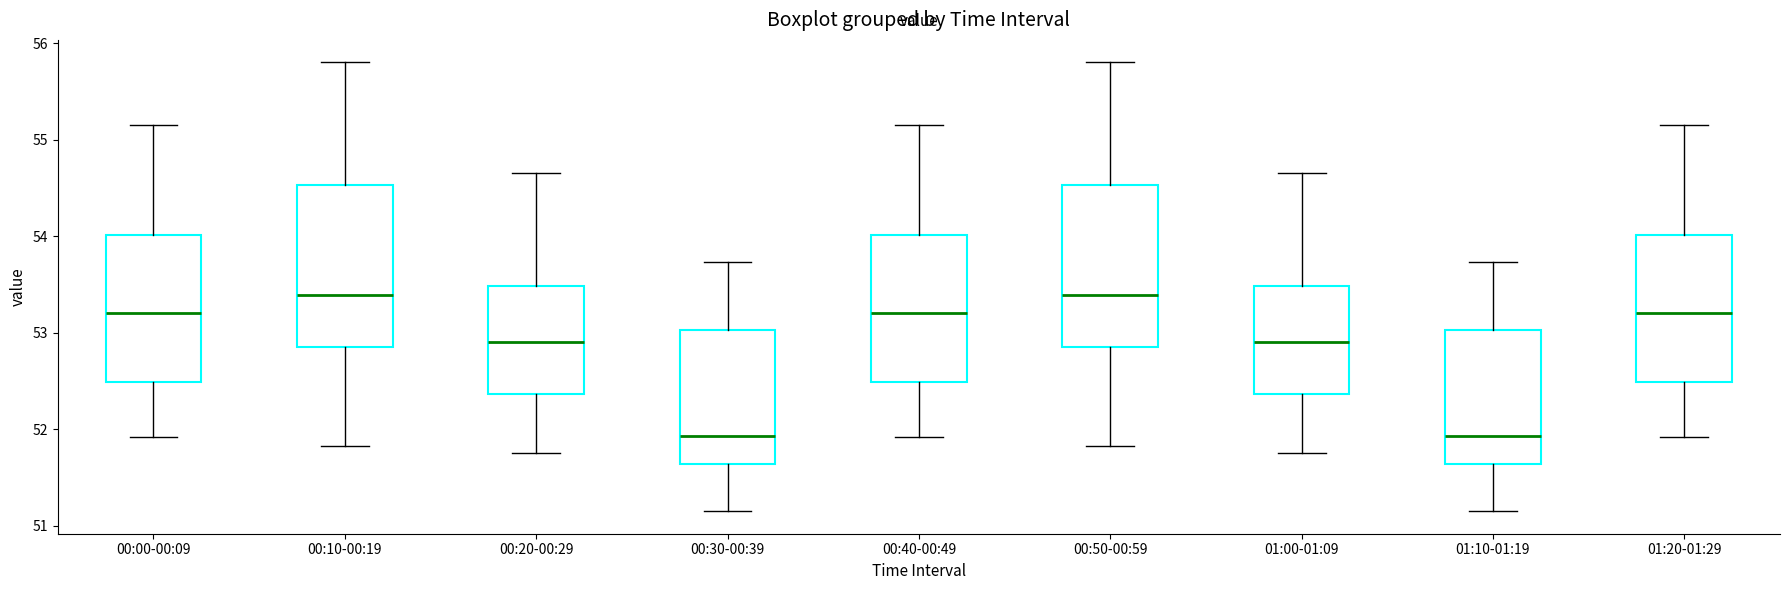

Reading left to right, transcribe this box plot: for each box, give where its median line is, the range the box spans, and where its two whiskers end, as read against the y-axis. The values are not printed on the chart, so give them approximately, as read against the axis.

00:00-00:09: median 53.2, box 52.5 to 54.0, whiskers 51.9 to 55.2
00:10-00:19: median 53.4, box 52.8 to 54.5, whiskers 51.8 to 55.8
00:20-00:29: median 52.9, box 52.4 to 53.5, whiskers 51.8 to 54.7
00:30-00:39: median 51.9, box 51.6 to 53.0, whiskers 51.2 to 53.7
00:40-00:49: median 53.2, box 52.5 to 54.0, whiskers 51.9 to 55.2
00:50-00:59: median 53.4, box 52.8 to 54.5, whiskers 51.8 to 55.8
01:00-01:09: median 52.9, box 52.4 to 53.5, whiskers 51.8 to 54.7
01:10-01:19: median 51.9, box 51.6 to 53.0, whiskers 51.2 to 53.7
01:20-01:29: median 53.2, box 52.5 to 54.0, whiskers 51.9 to 55.2